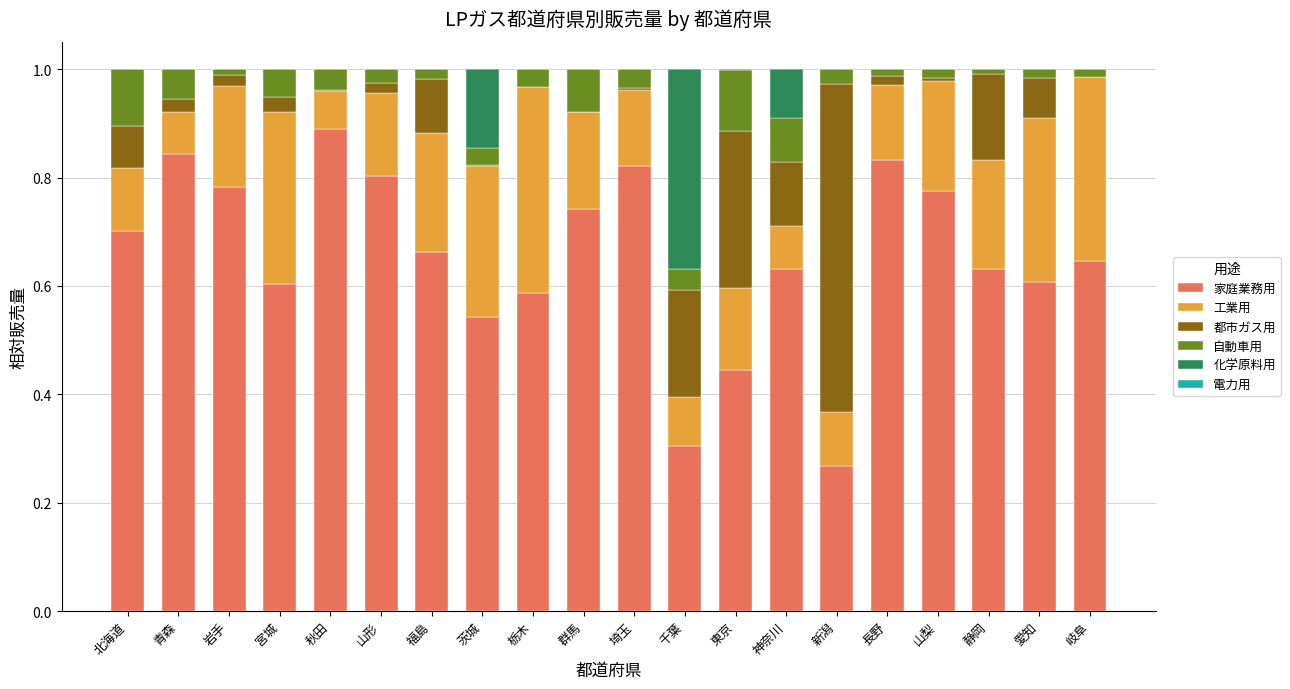

What is the total value across all series at 群馬?

1.0